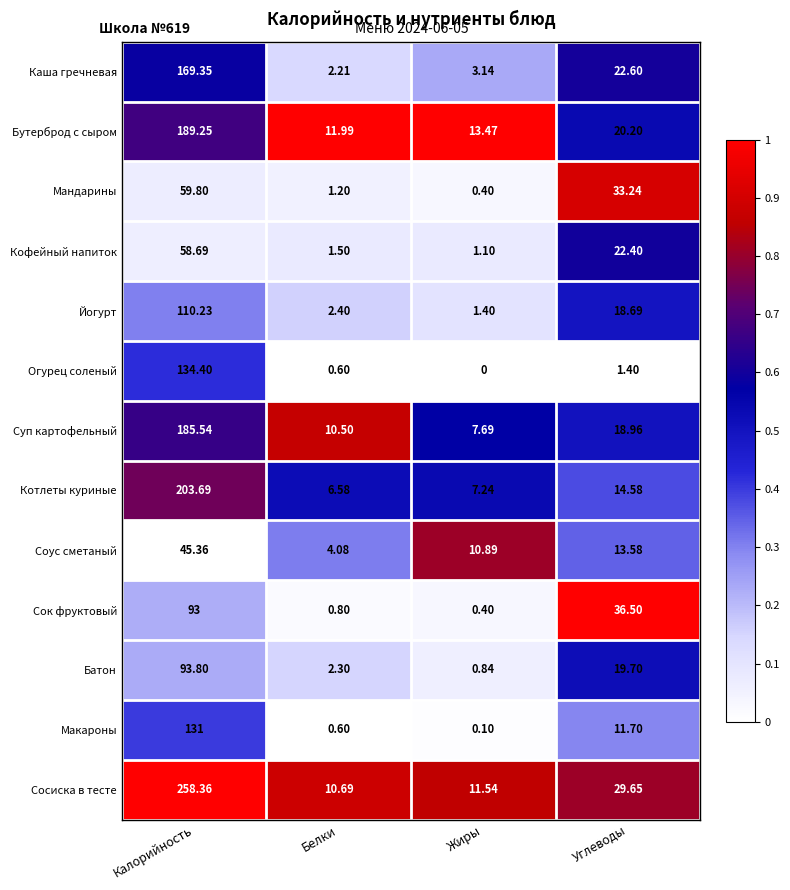

List the series in order of their peak value, highest first.

Сосиска в тесте, Котлеты куриные, Бутерброд с сыром, Суп картофельный, Каша гречневая, Огурец соленый, Макароны, Йогурт, Батон, Сок фруктовый, Мандарины, Кофейный напиток, Соус сметаный